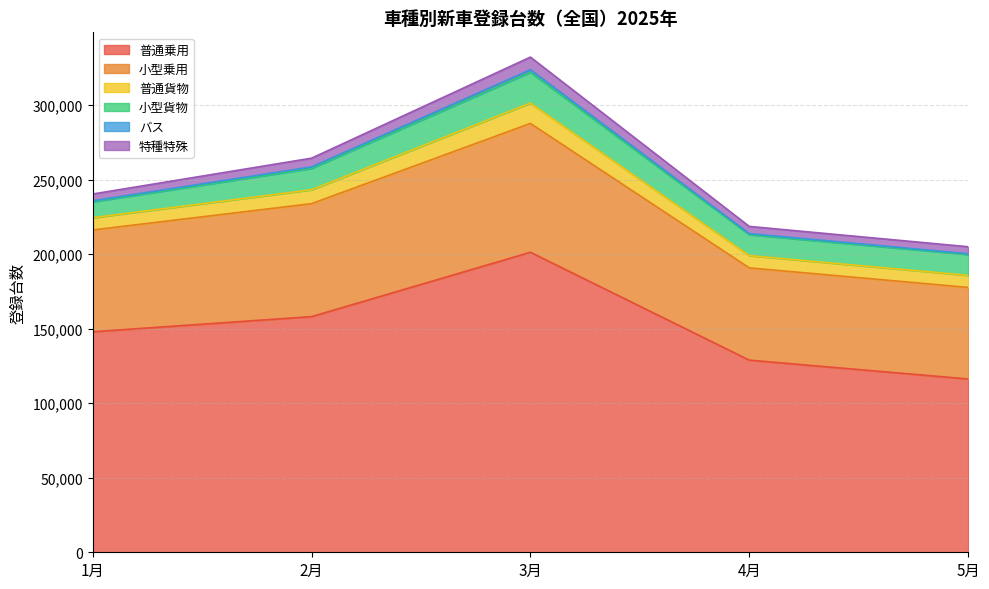

At which category is the sum across all series the highest?

3月